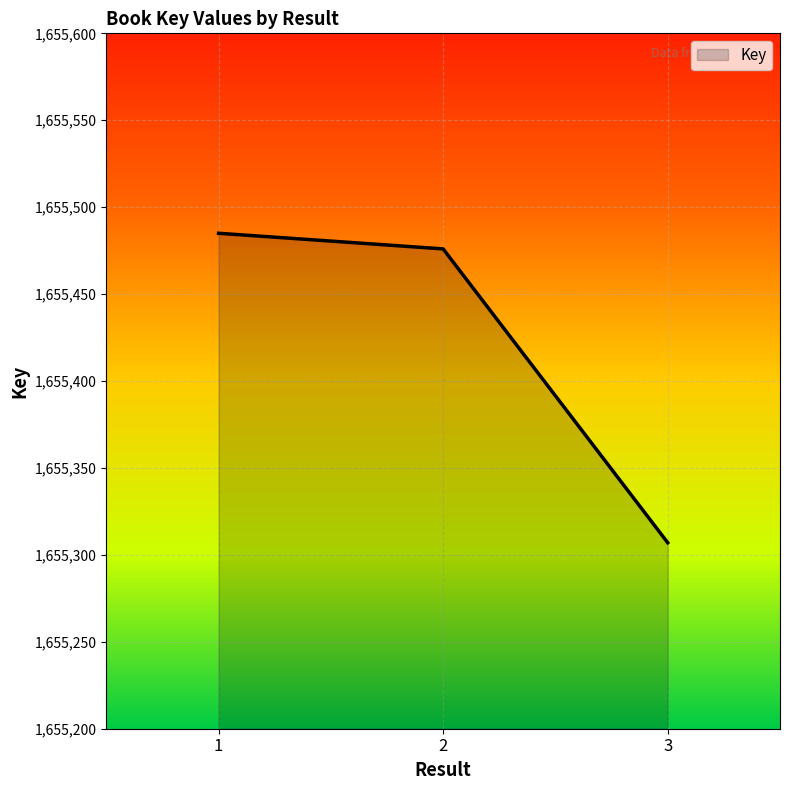

Which label corresponds to the smallest value in the chart?

3